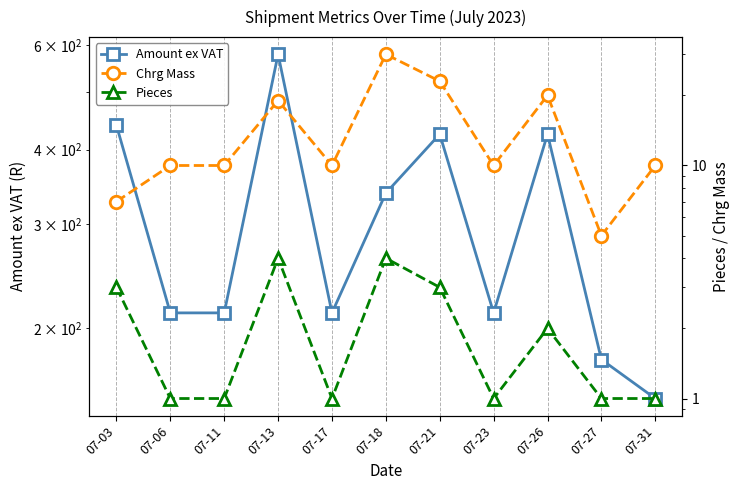

Which label corresponds to the largest value in the chart?

07-13